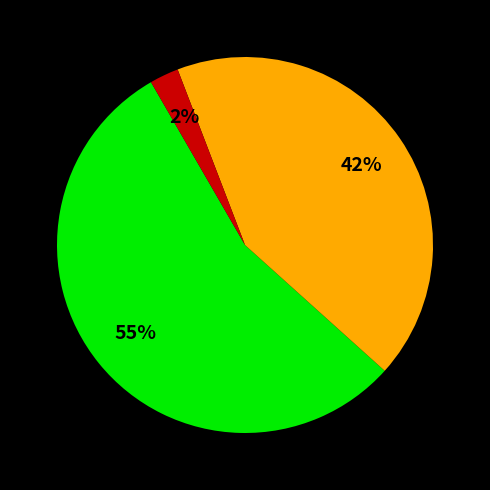

To the nearest percent, what is the difference between the largest and smallest slice percentages?

53%